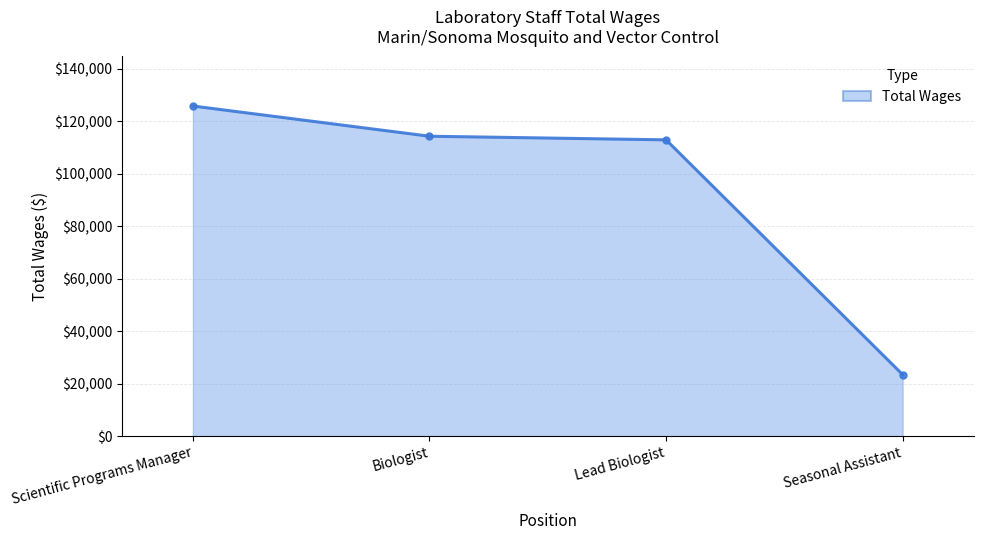

List the labels in order of value, largest first.

Scientific Programs Manager, Biologist, Lead Biologist, Seasonal Assistant